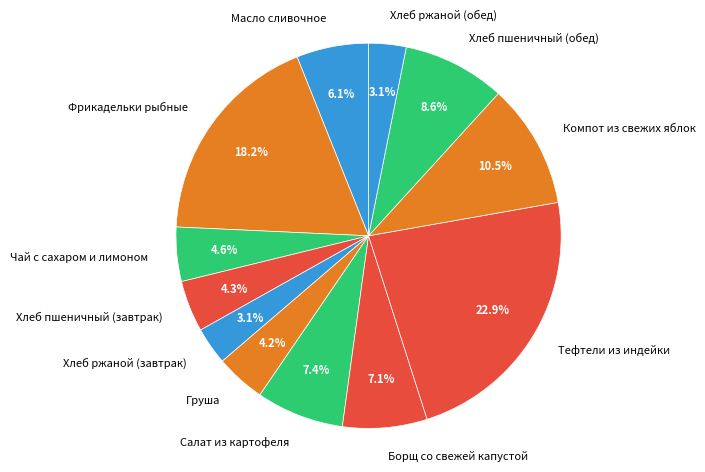

What is the total percentage of Хлеб пшеничный (завтрак) and Чай с сахаром и лимоном?

8.9%